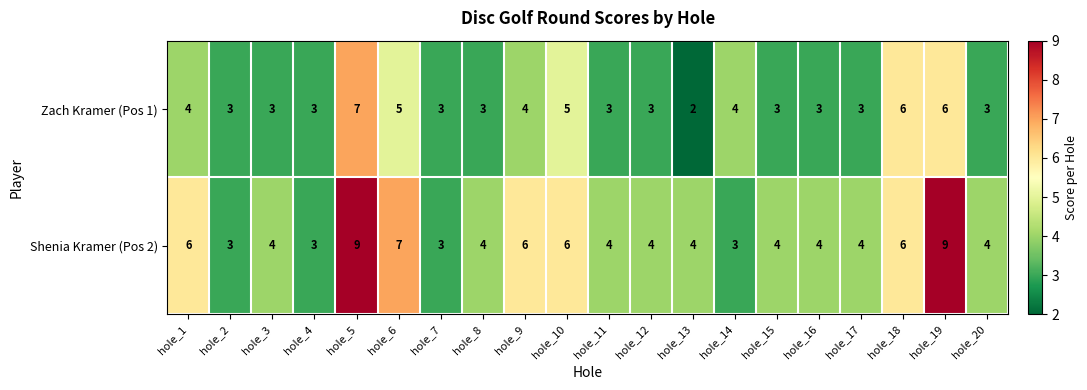

Which series has the widest spread of values?

Shenia Kramer (Pos 2)